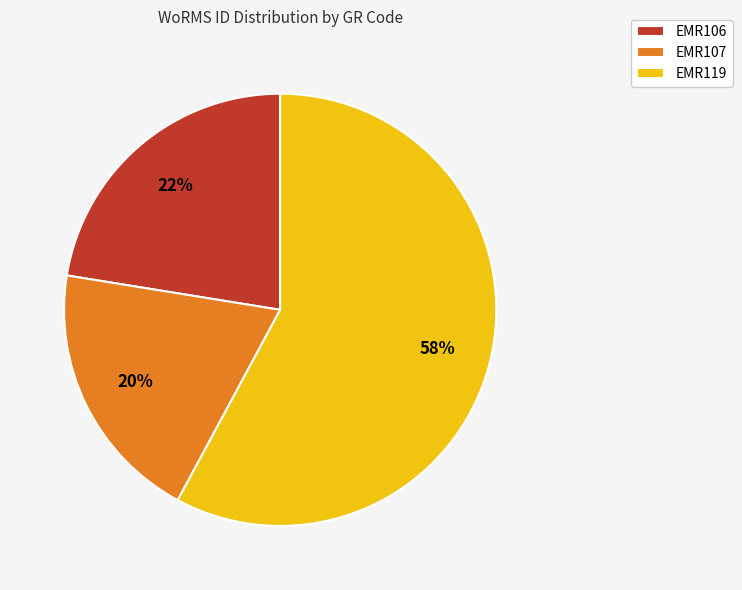

Which category accounts for the majority?

EMR119